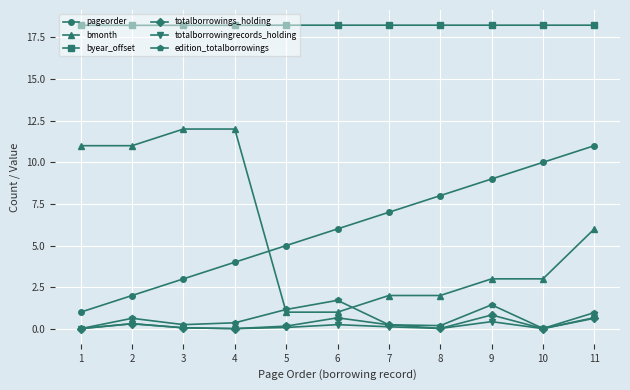

What is the value of the bmonth point at the 9th from the left?

3.0